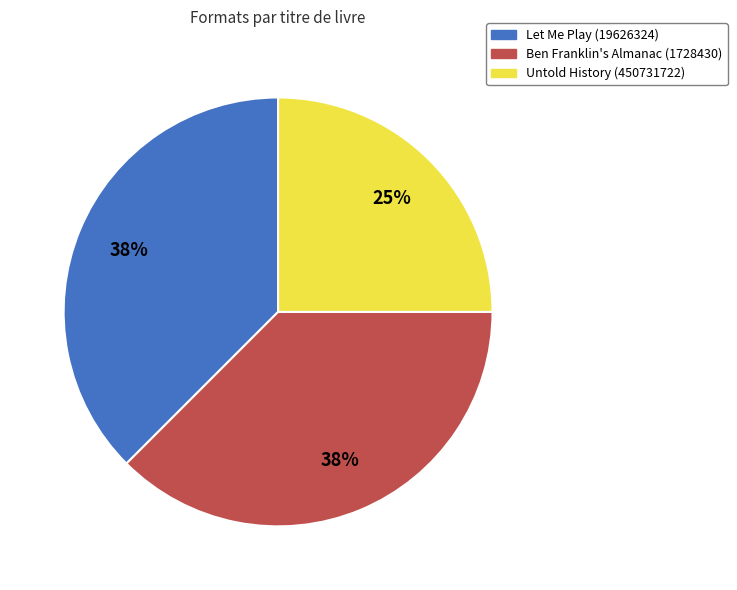

True or false: Untold History (450731722) accounts for 25% of the total.

True